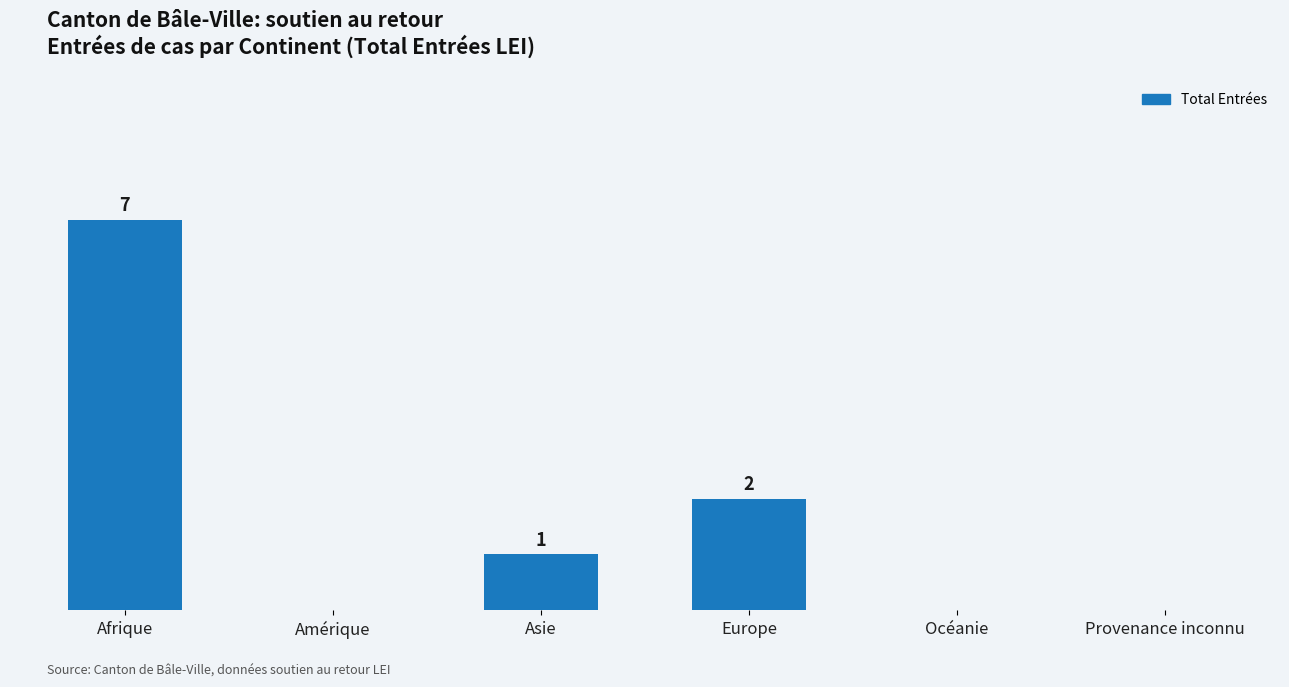

Where is the data nearest to the value 3?

Europe